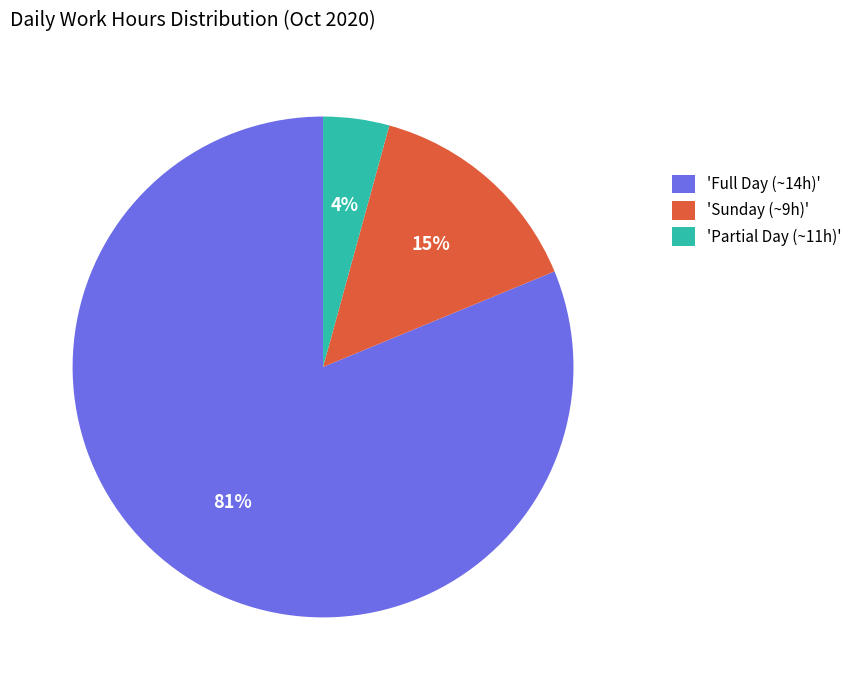

Do 'Partial Day (~11h)' and 'Sunday (~9h)' together represent more than half of the pie?

No